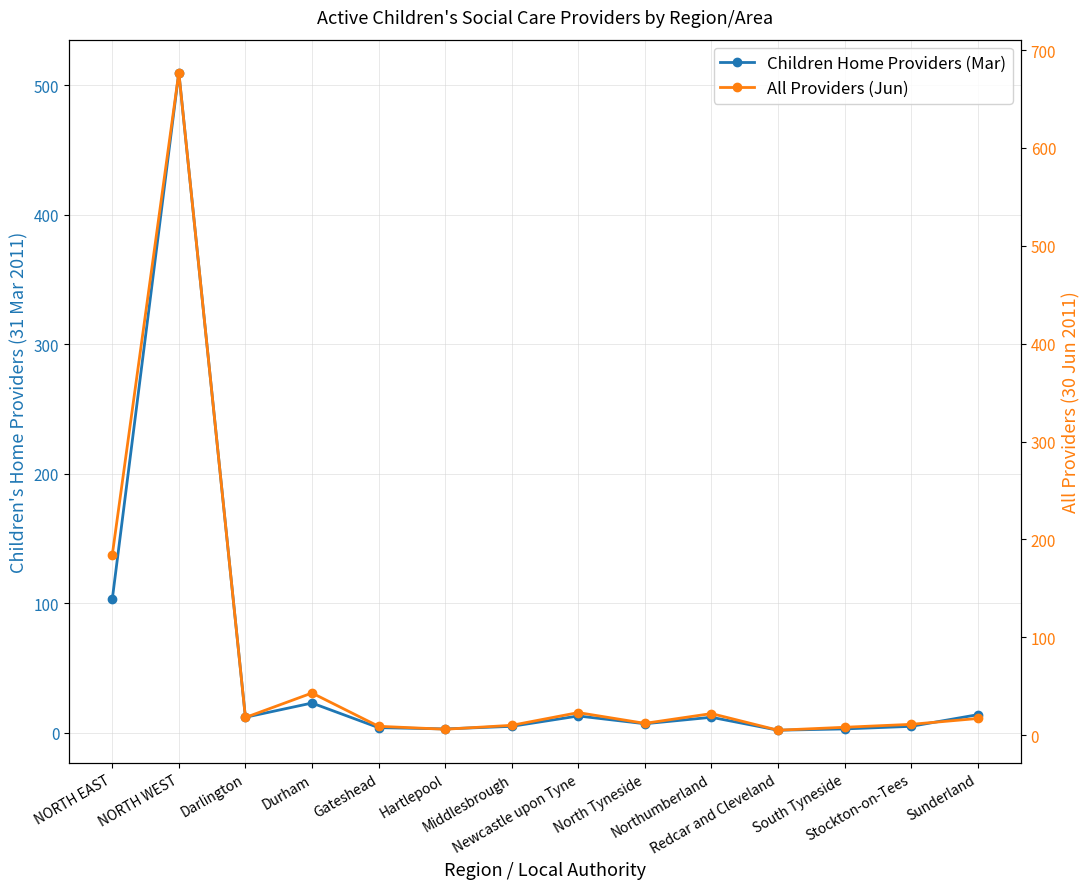

At which category does Children Home Providers (Mar) reach its first local valley?

Darlington